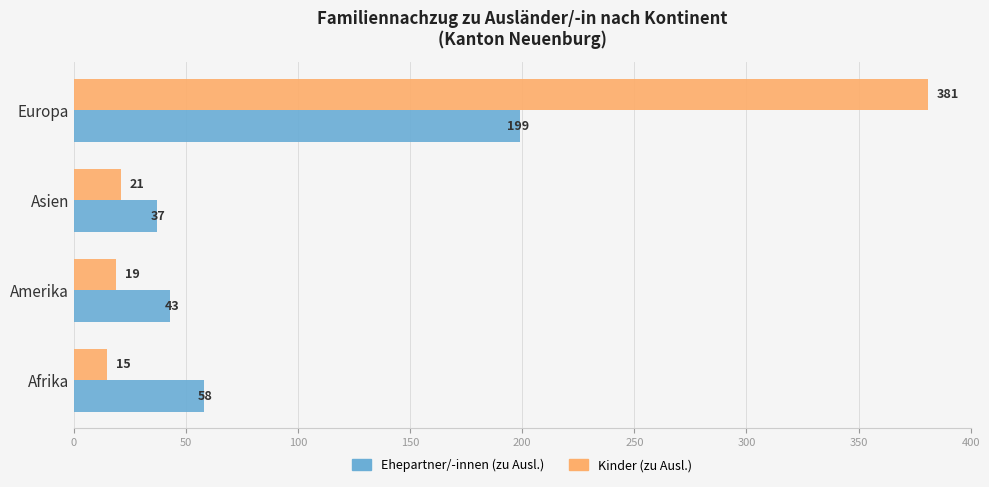

Where is Ehepartner/-innen (zu Ausl.) nearest to the value 118?

Afrika